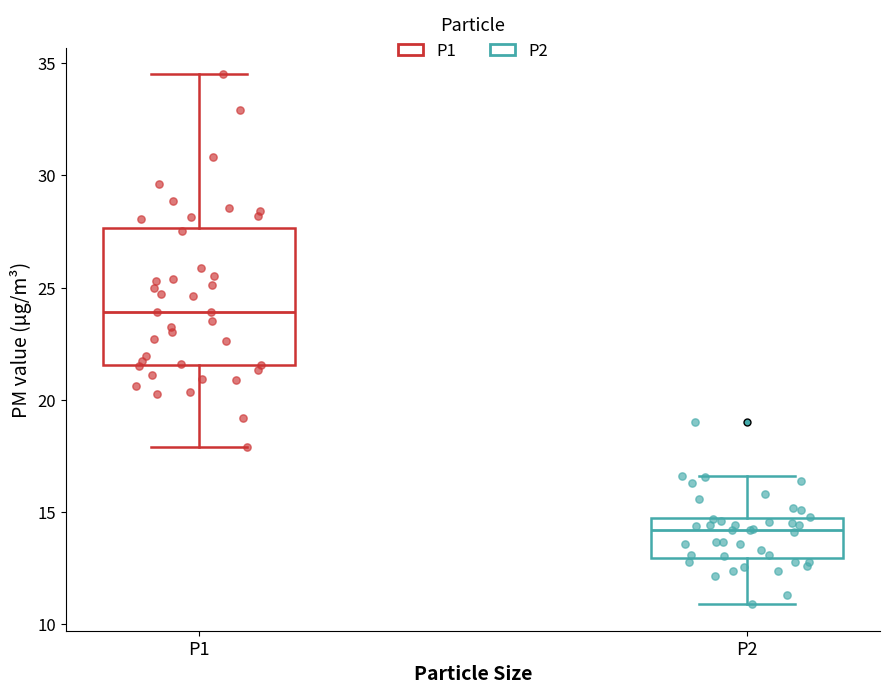

Where is the lower edge of the box for P1 on the y-axis? The values are not printed on the chart, so give them approximately, as read against the axis.

21.5